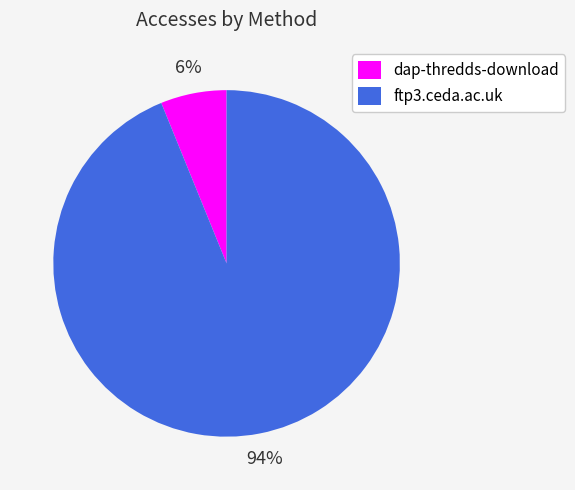

Which slice is the smallest?

dap-thredds-download